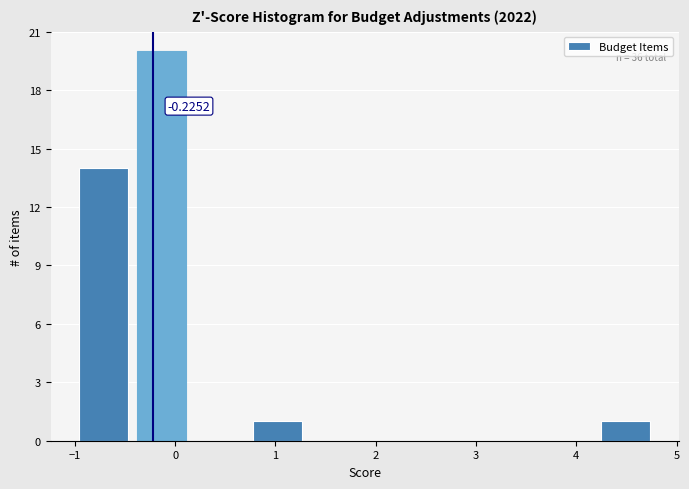

Over which range of the x-axis is the bar tallest?

-0.4 to 0.2